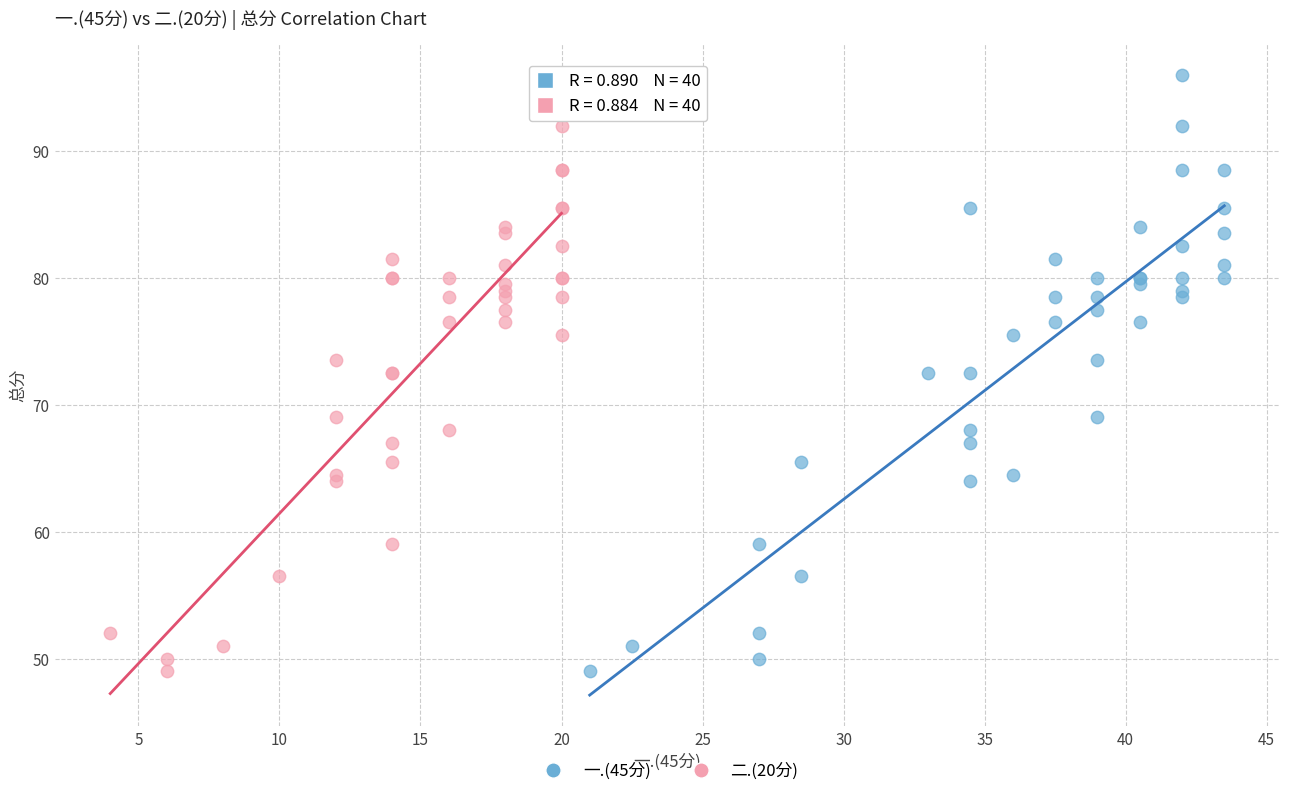

What are all the series names shown in the legend?

一.(45分), 二.(20分)